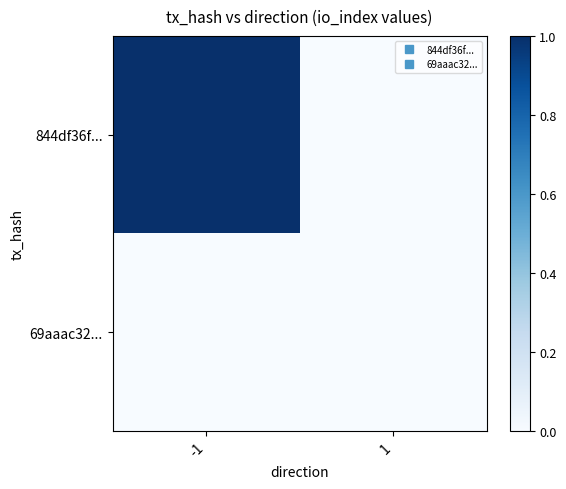

Between 1 and -1, which is larger?

-1